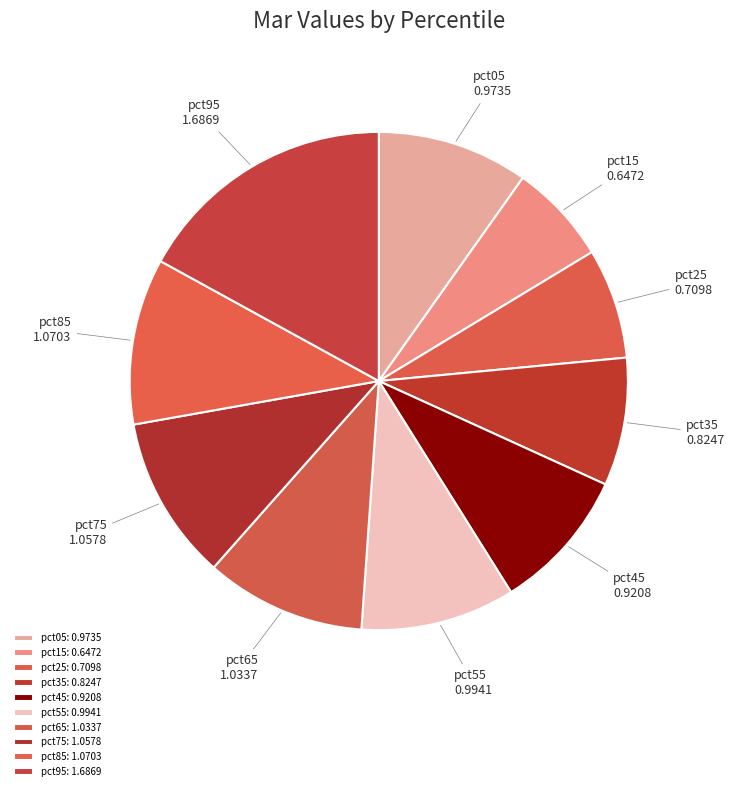

Is the sum of pct15 and pct45 greater than half?

No